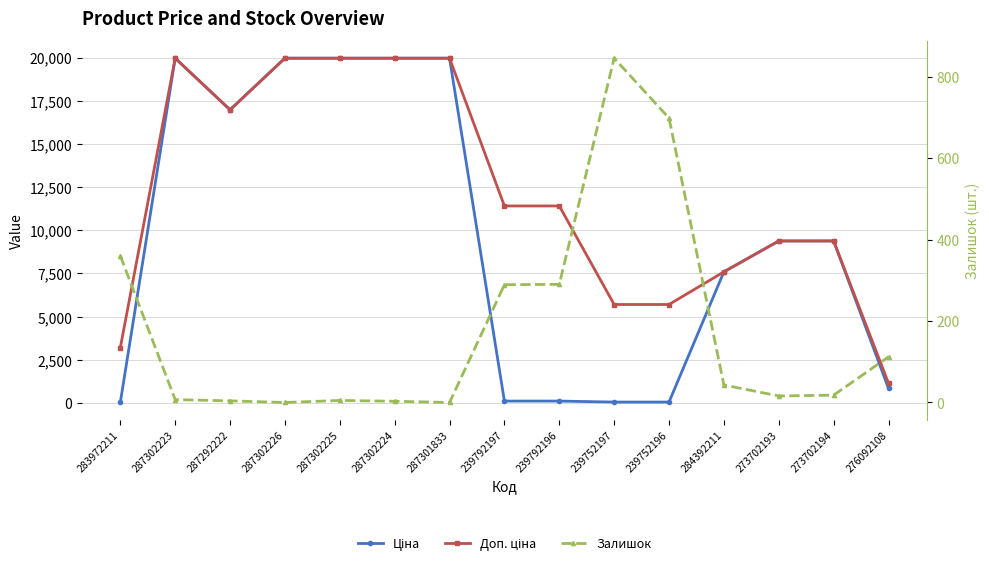

What is the value of the Ціна point at the 3rd from the left?

16976.3